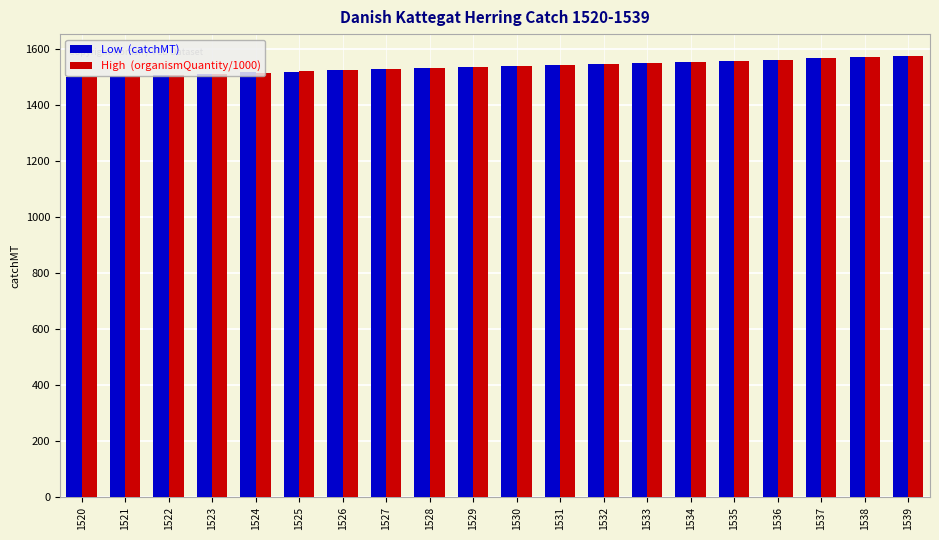

What is the spread (max minus min) of values at 1534?

0.3